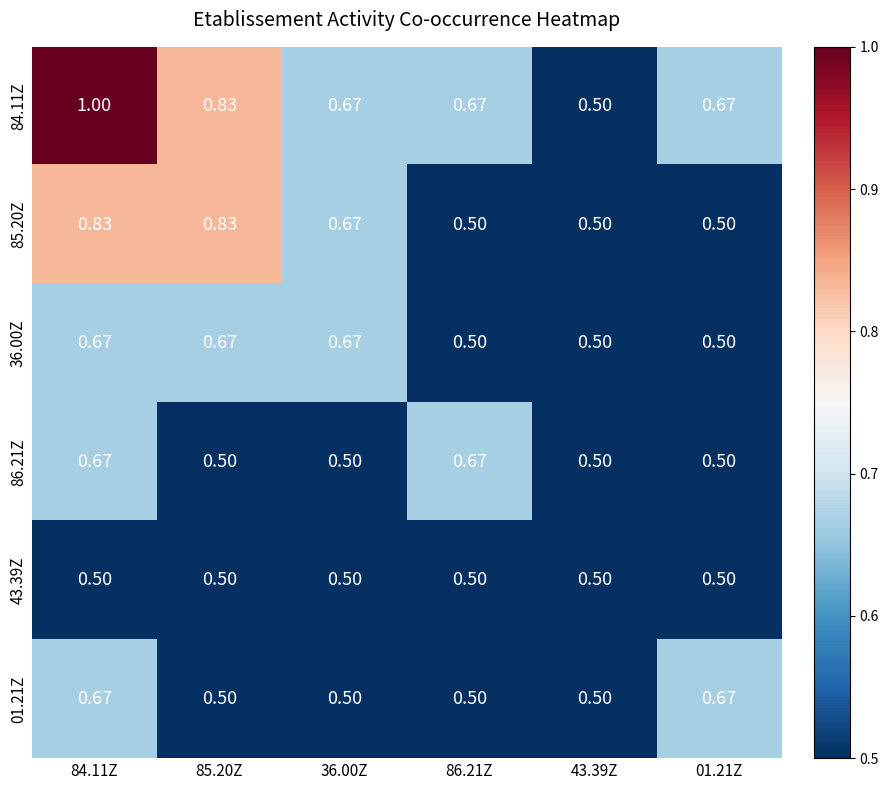

What is the total value across all series at 84.11Z?

4.3